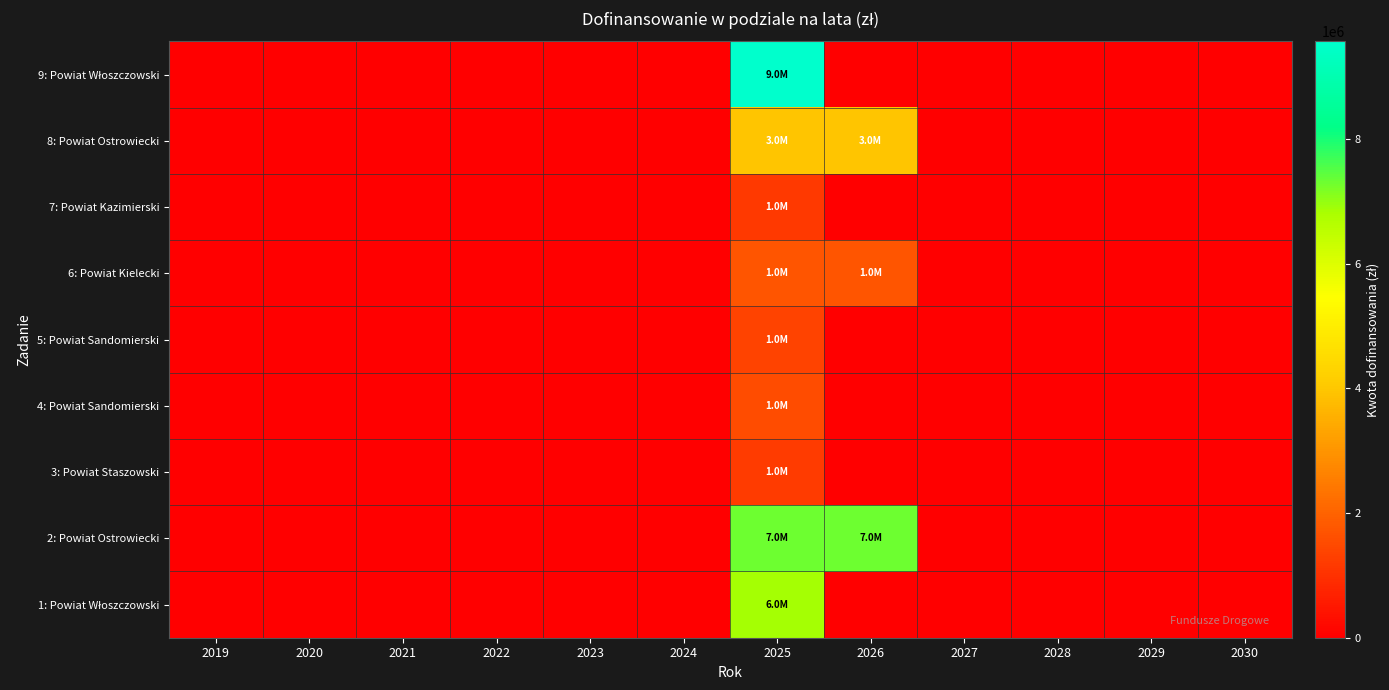

Rank the series by their maximum value, from lowest to highest.

7: Powiat Kazimierski, 3: Powiat Staszowski, 5: Powiat Sandomierski, 4: Powiat Sandomierski, 6: Powiat Kielecki, 8: Powiat Ostrowiecki, 1: Powiat Włoszczowski, 2: Powiat Ostrowiecki, 9: Powiat Włoszczowski